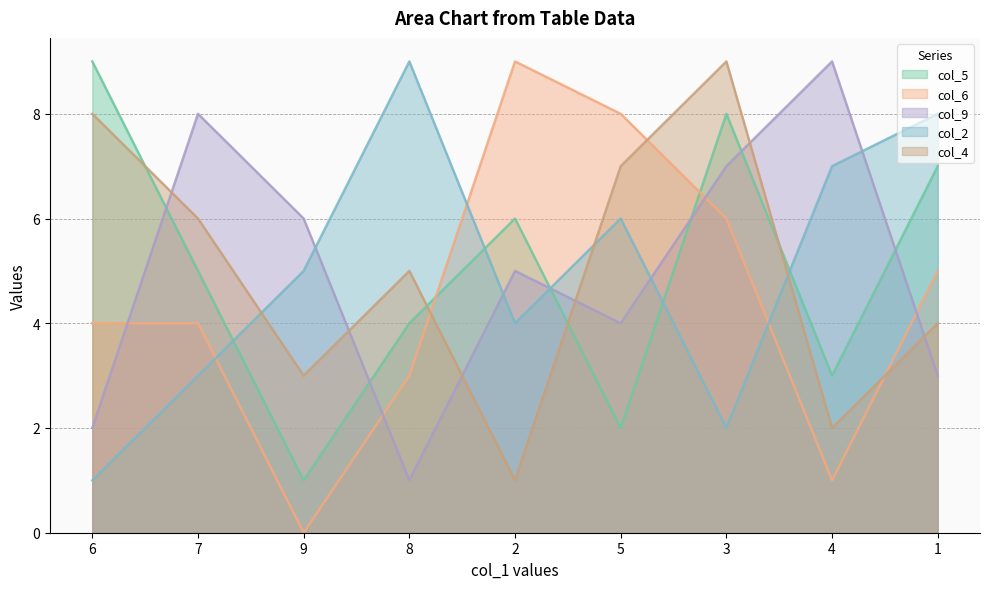

The value of col_2 at 6 is 1. True or false?

True